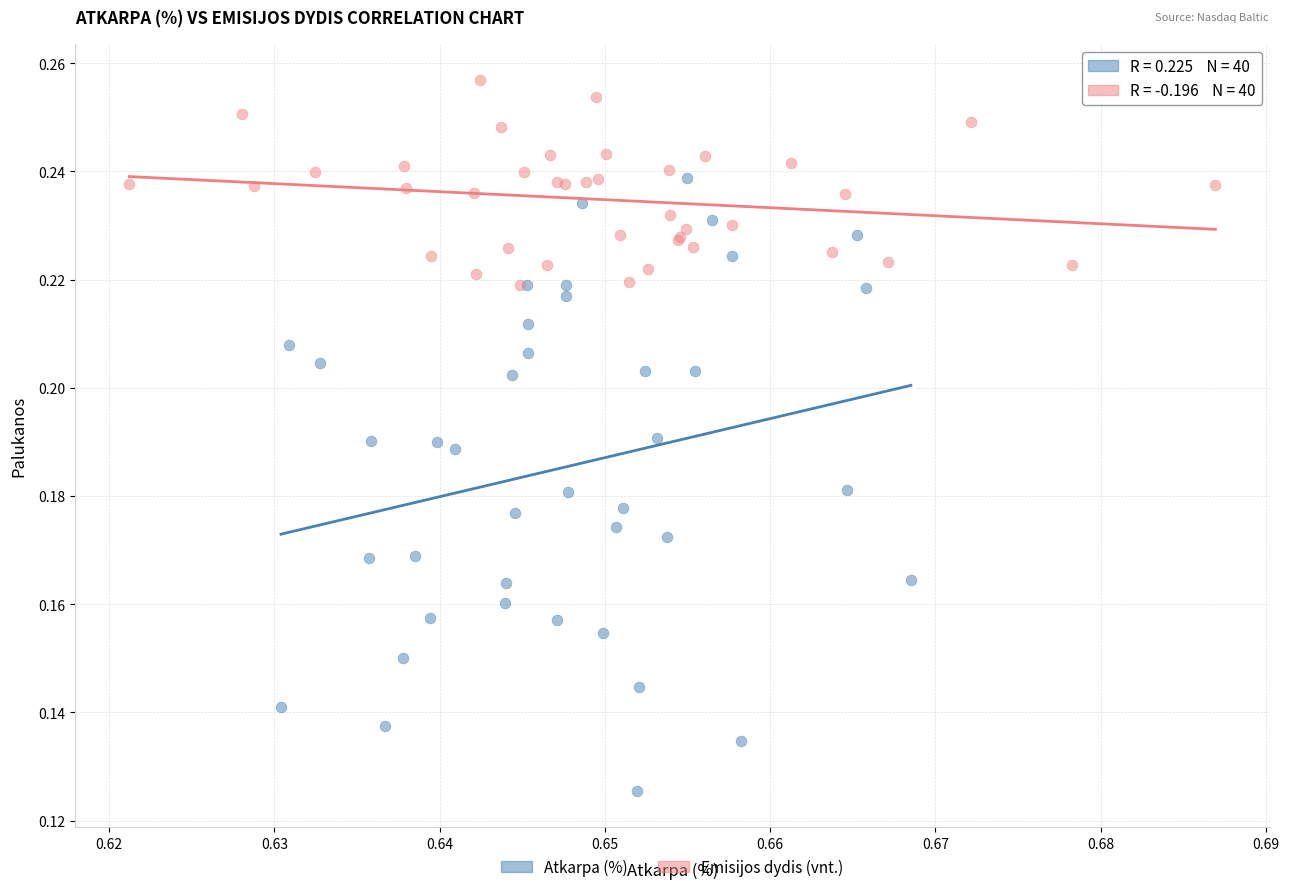

Which series has the largest Y range (max minus min)?

Atkarpa (%)